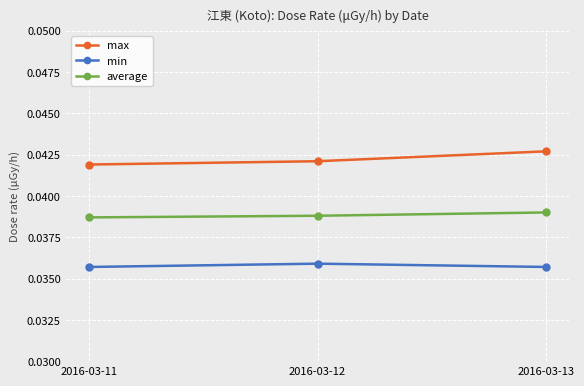

List the series in order of their overall mean, lowest first.

min, average, max